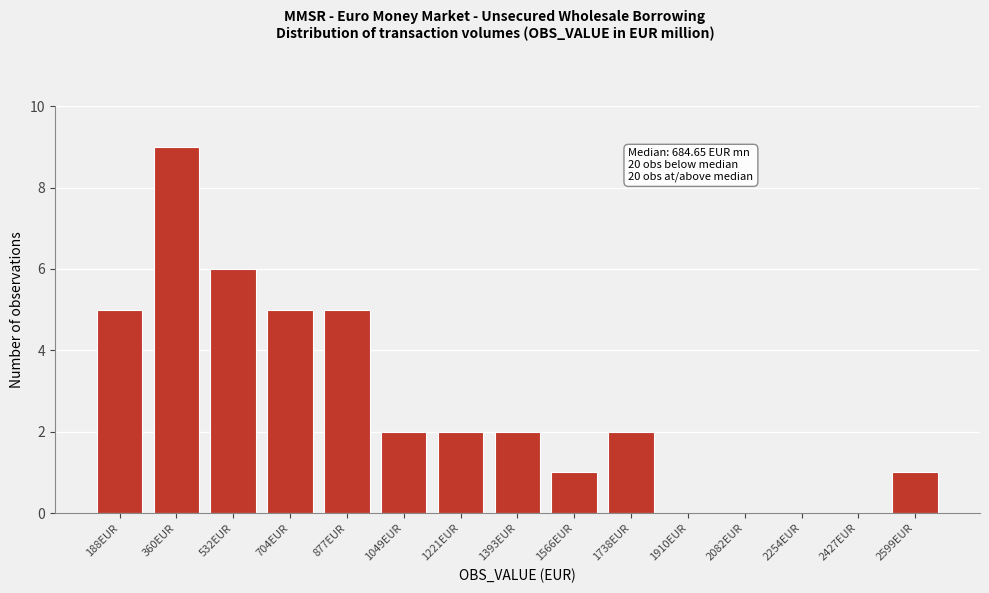

Reading left to right, list all the values displayed in this chart.

188EUR=5	360EUR=9	532EUR=6	704EUR=5	877EUR=5	1049EUR=2	1221EUR=2	1393EUR=2	1566EUR=1	1738EUR=2	1910EUR=0	2082EUR=0	2254EUR=0	2427EUR=0	2599EUR=1